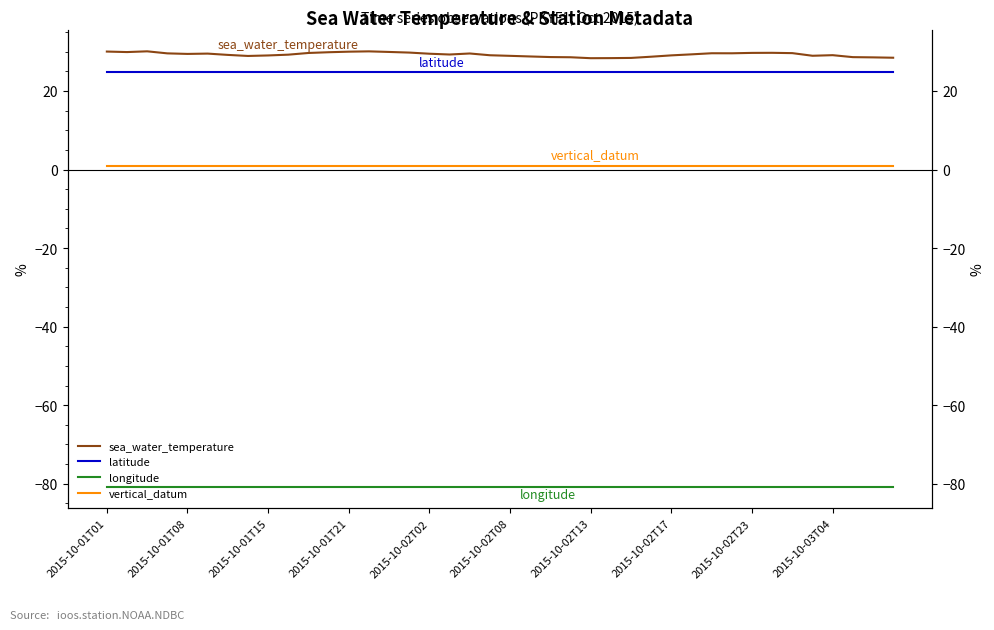

Is it true that longitude equals -142.3 at 19?

False